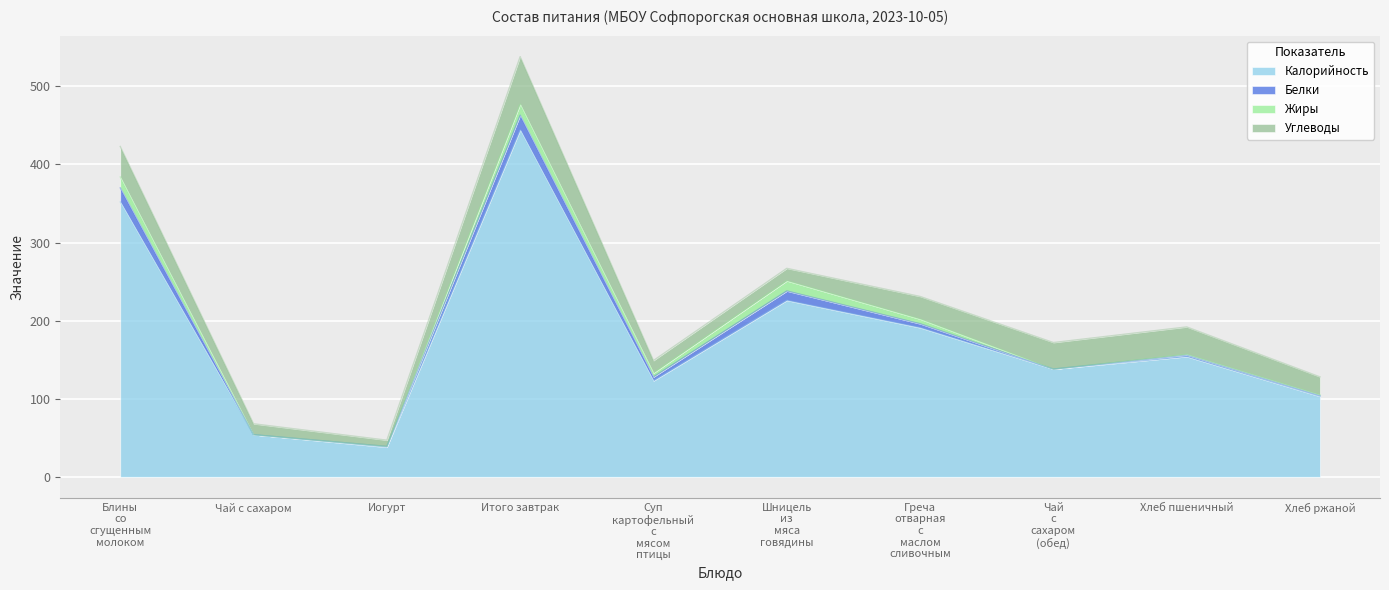

What is the sum of the Белки values at Чай с сахаром and Хлеб пшеничный?

2